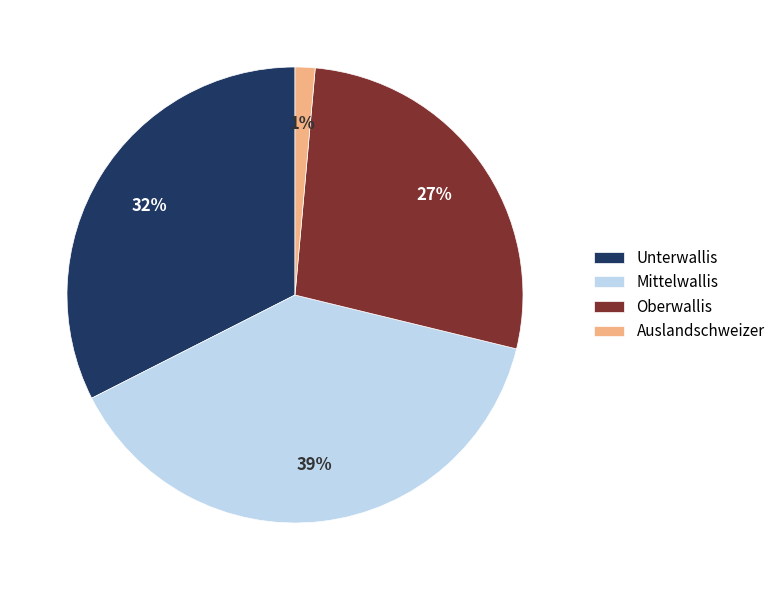

Count the number of slices in the pie.

4